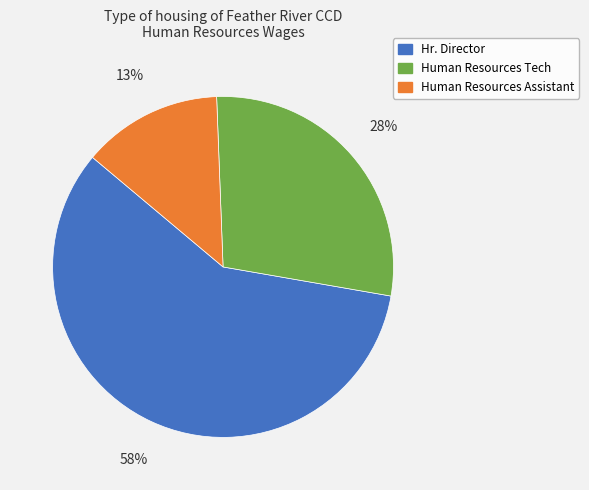

How many segments does this pie chart have?

3